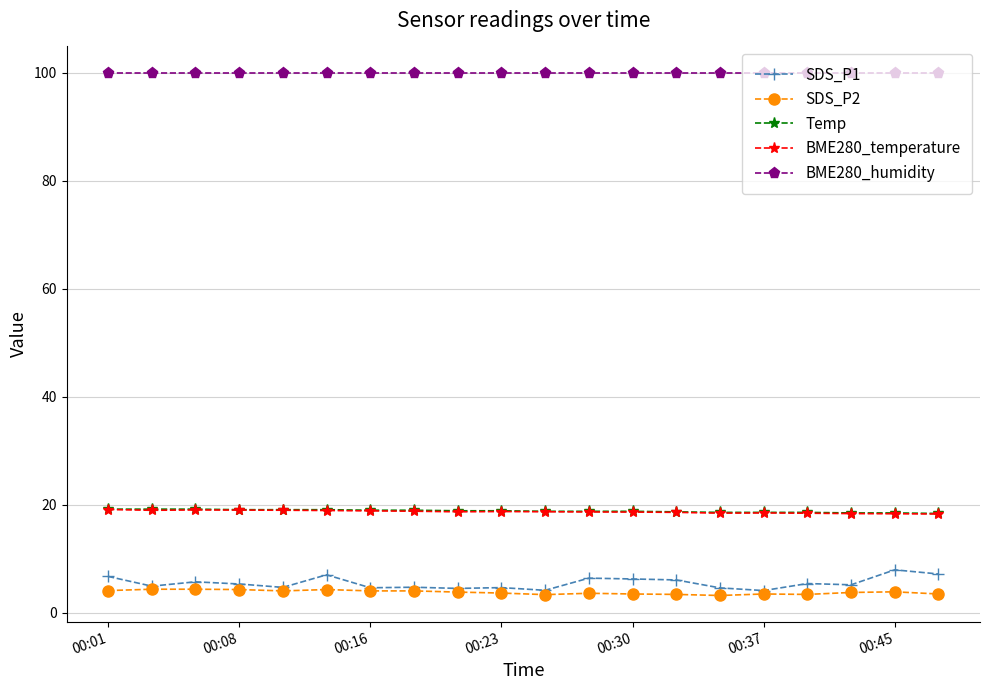

What is the maximum value shown in the chart?

100.0